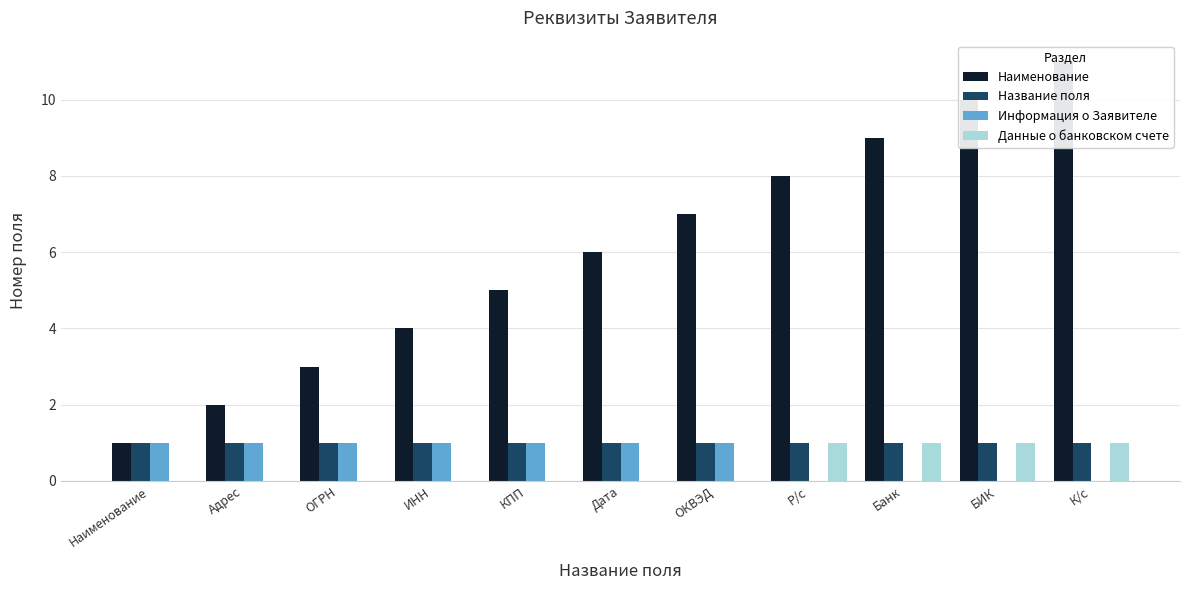

List the series in order of their peak value, lowest first.

Название поля, Информация о Заявителе, Данные о банковском счете, Наименование